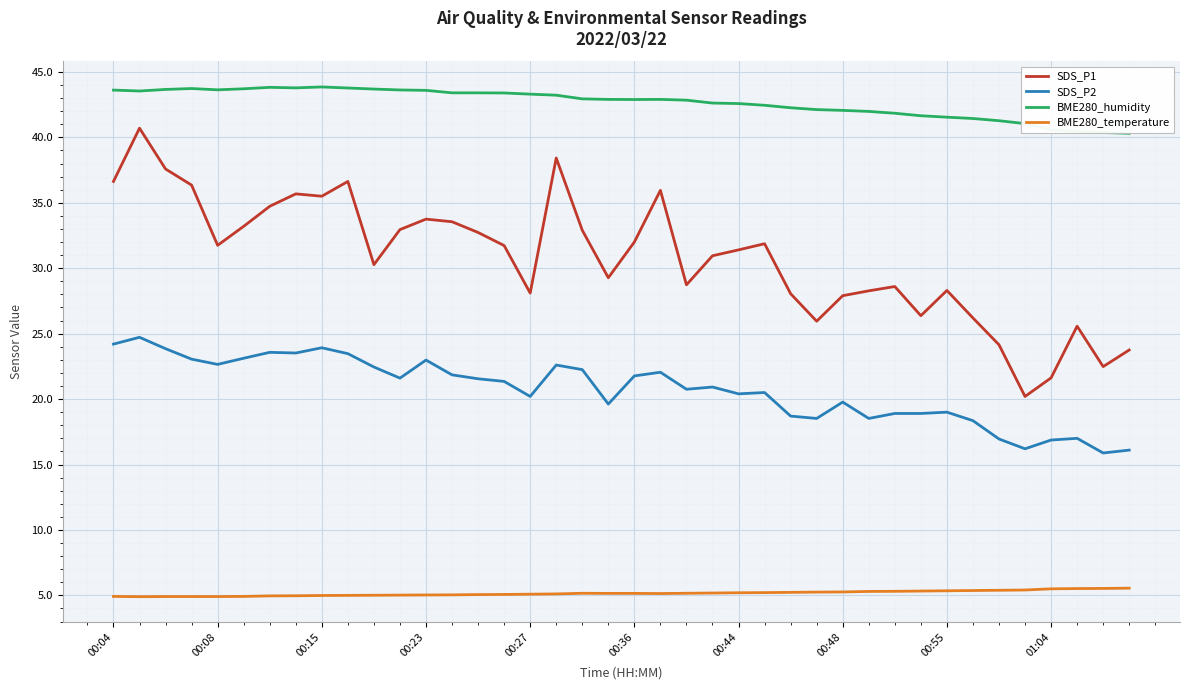

What is the difference between the maximum and minimum values in the SDS_P2 series?

8.8